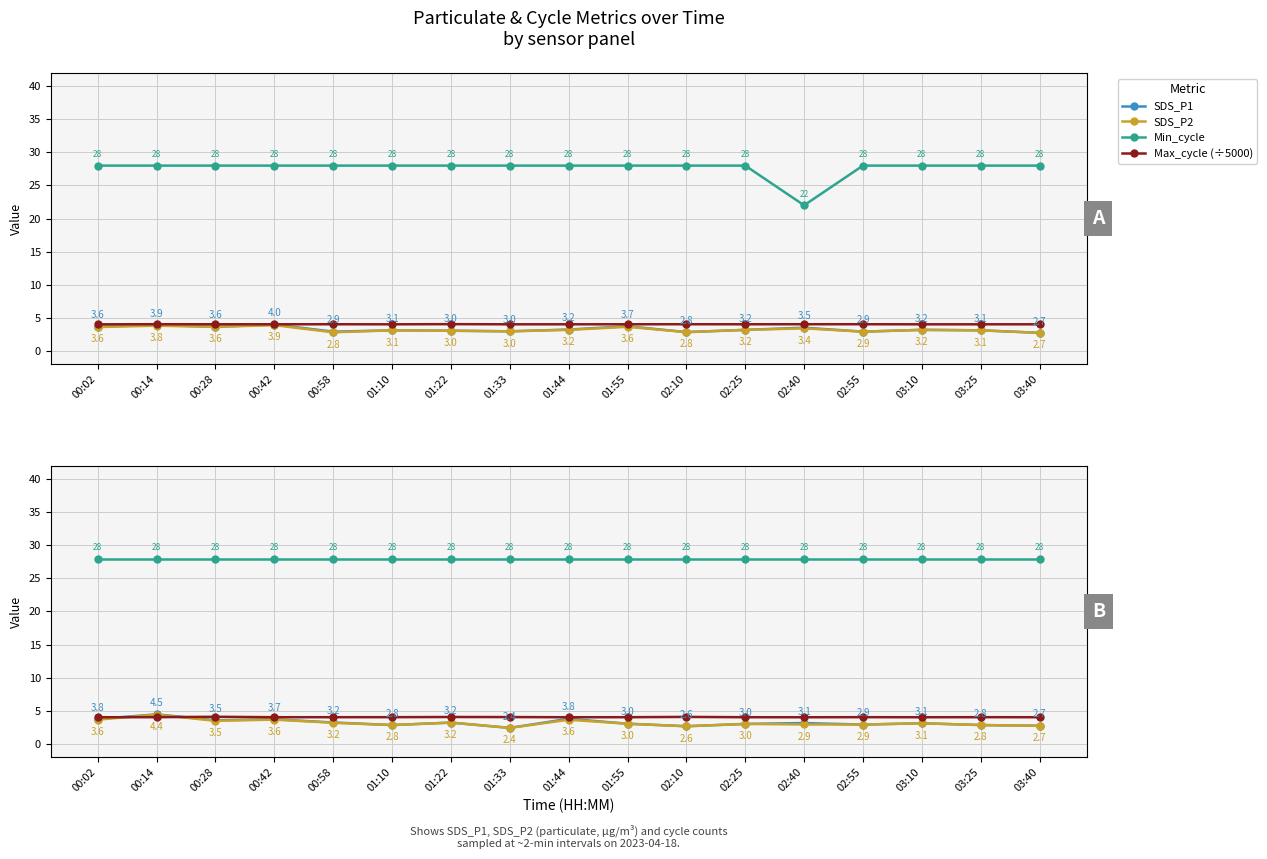

How many lines are shown in the chart?

4